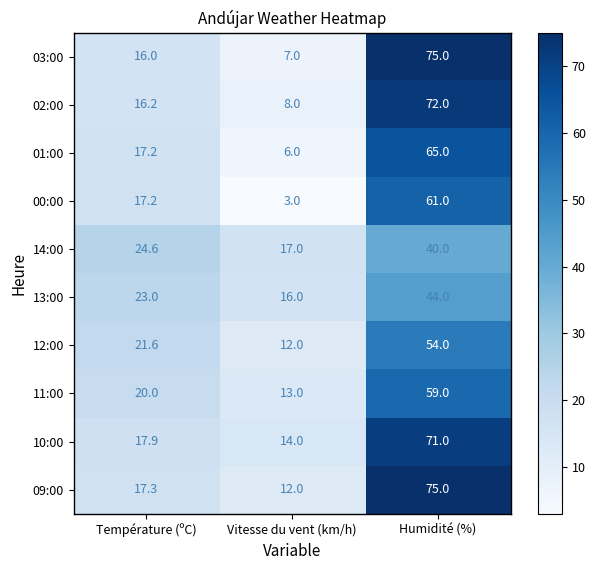

Which series has the largest range (max minus min)?

03:00